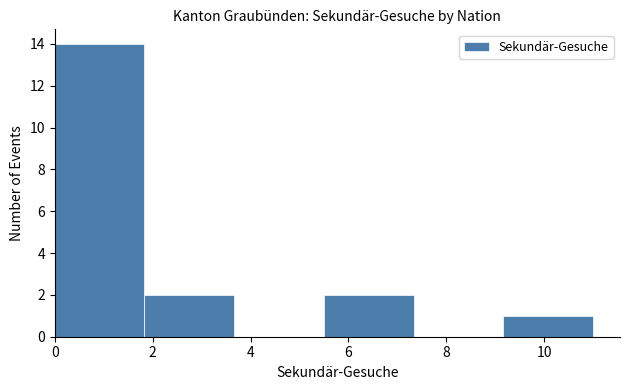

Reading left to right, list every bar in this chart as the range it spans on the x-axis followed by its height. Neither the bar edges nor the heights are printed on the chart, so give them approximately, as read against the axes.

0.0 to 1.8: 14
1.8 to 3.6: 2
3.6 to 5.6: 0
5.6 to 7.4: 2
7.4 to 9.2: 0
9.2 to 11.0: 1